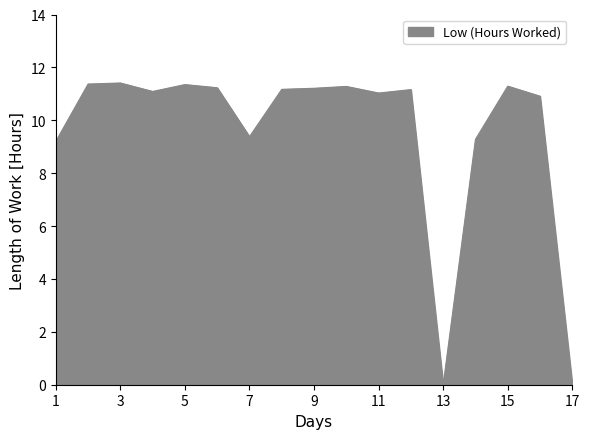

What is the greatest value displayed?

11.4